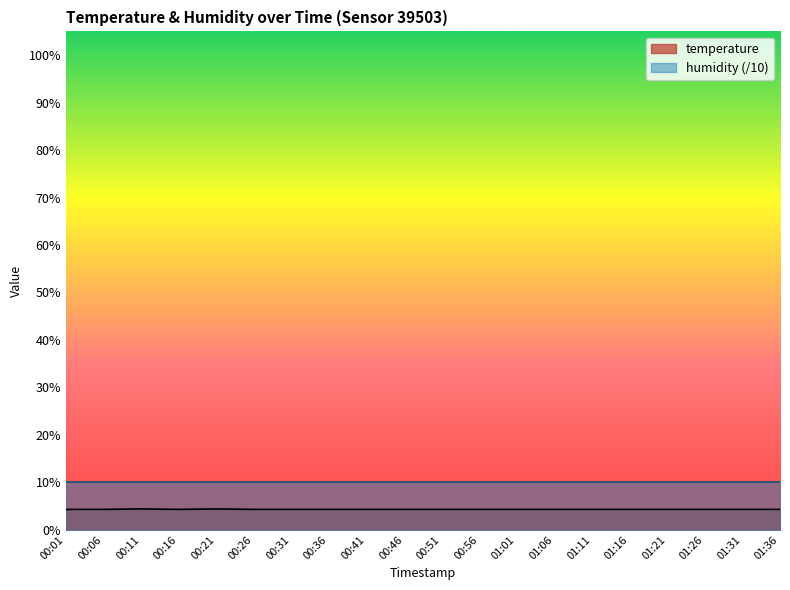

Reading left to right, transcribe all the data shown in this chart.

00:01=4.3	00:06=4.3	00:11=4.4	00:16=4.3	00:21=4.4	00:26=4.3	00:31=4.3	00:36=4.3	00:41=4.3	00:46=4.3	00:51=4.3	00:56=4.3	01:01=4.3	01:06=4.3	01:11=4.3	01:16=4.3	01:21=4.3	01:26=4.3	01:31=4.3	01:36=4.3